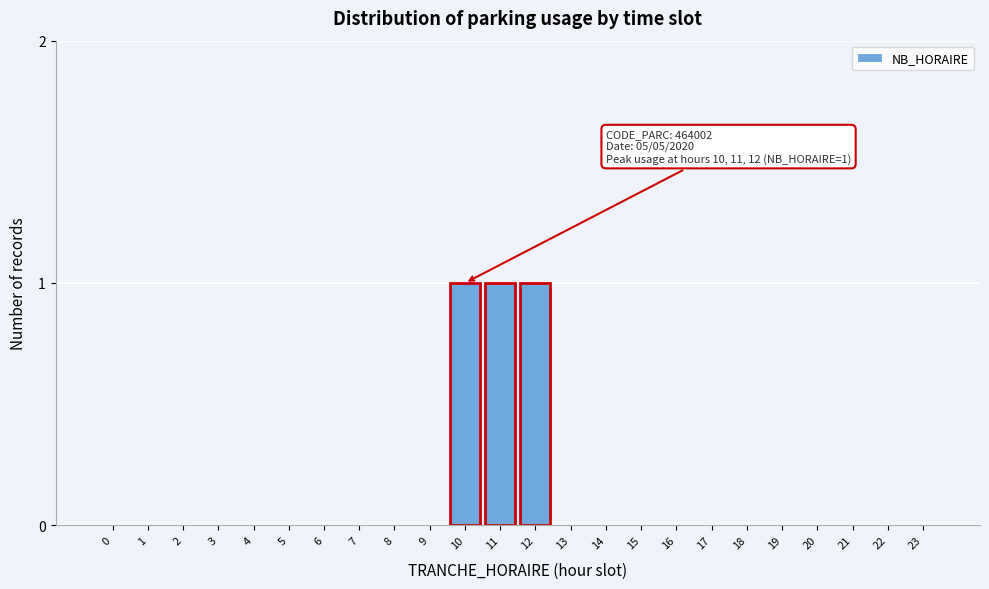

Reading right to left, extract all data points from this chart.

23=0	22=0	21=0	20=0	19=0	18=0	17=0	16=0	15=0	14=0	13=0	12=1	11=1	10=1	9=0	8=0	7=0	6=0	5=0	4=0	3=0	2=0	1=0	0=0